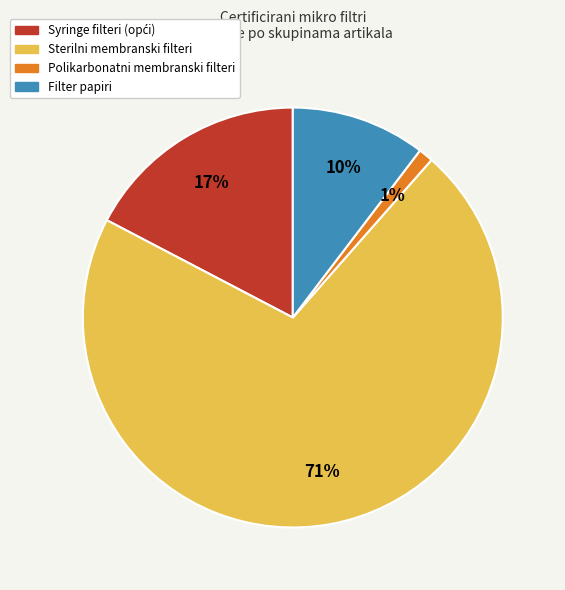

Is there a majority slice in this chart?

Yes